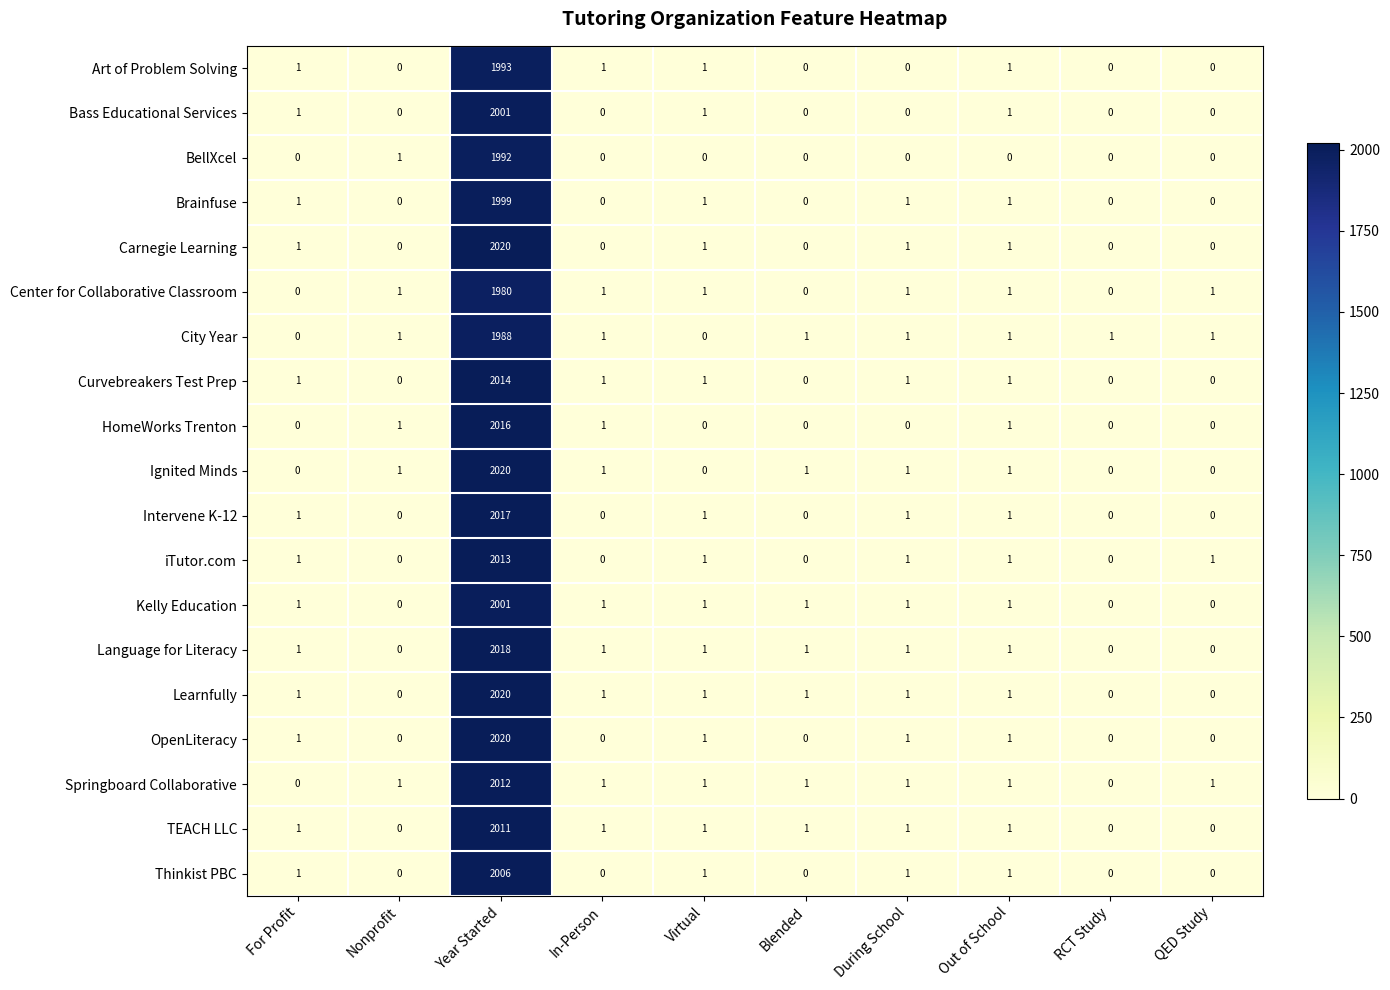

What is the greatest value displayed?

2020